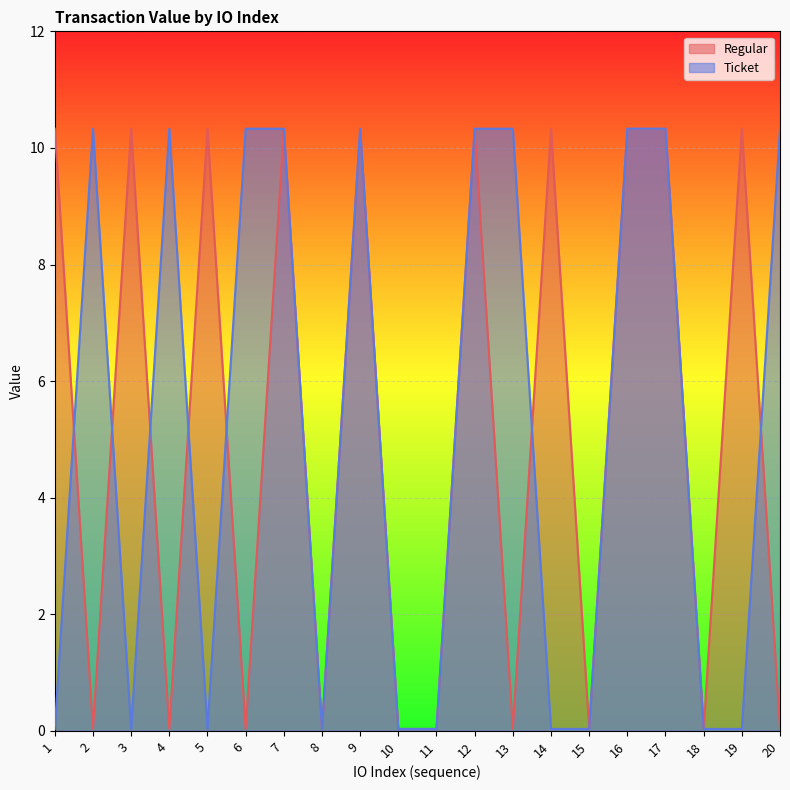

The value of Regular_line at 17 is 4.5. True or false?

False